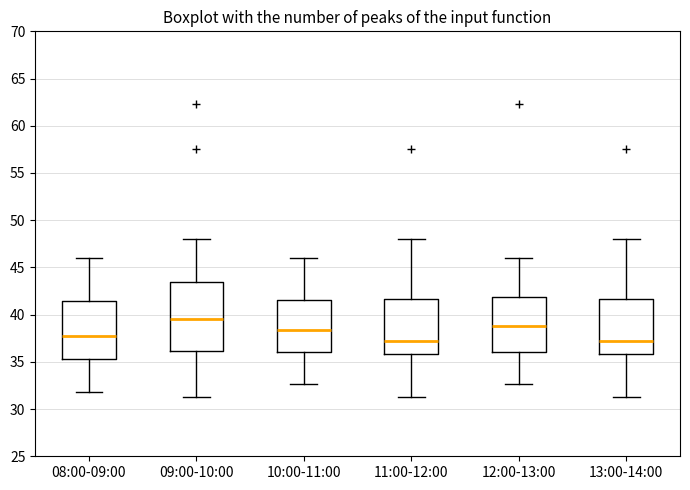

Reading left to right, read every box against the y-axis: the position of its median line, the range the box covers, and the ends of its whiskers. The values are not printed on the chart, so give them approximately, as read against the axis.

08:00-09:00: median 37.5, box 35.5 to 41.5, whiskers 32.0 to 46.0
09:00-10:00: median 39.5, box 36.0 to 43.5, whiskers 31.5 to 48.0
10:00-11:00: median 38.5, box 36.0 to 41.5, whiskers 32.5 to 46.0
11:00-12:00: median 37.0, box 36.0 to 41.5, whiskers 31.5 to 48.0
12:00-13:00: median 39.0, box 36.0 to 42.0, whiskers 32.5 to 46.0
13:00-14:00: median 37.0, box 36.0 to 41.5, whiskers 31.5 to 48.0